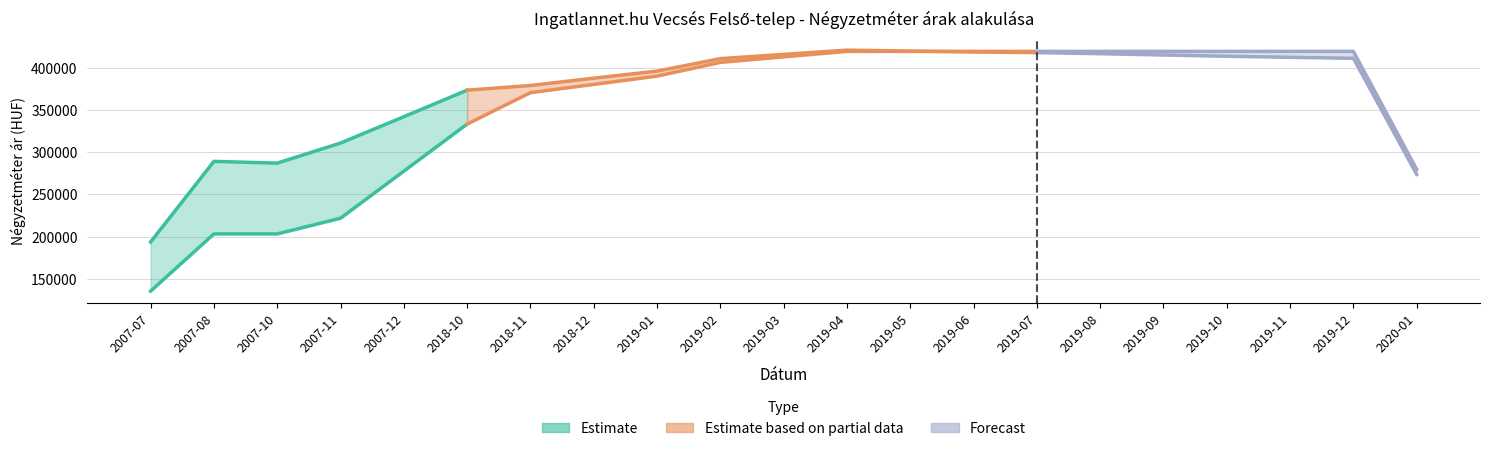

What is the difference between the second highest and second lowest values in the Átlagos négyzetméter ár series?

216022